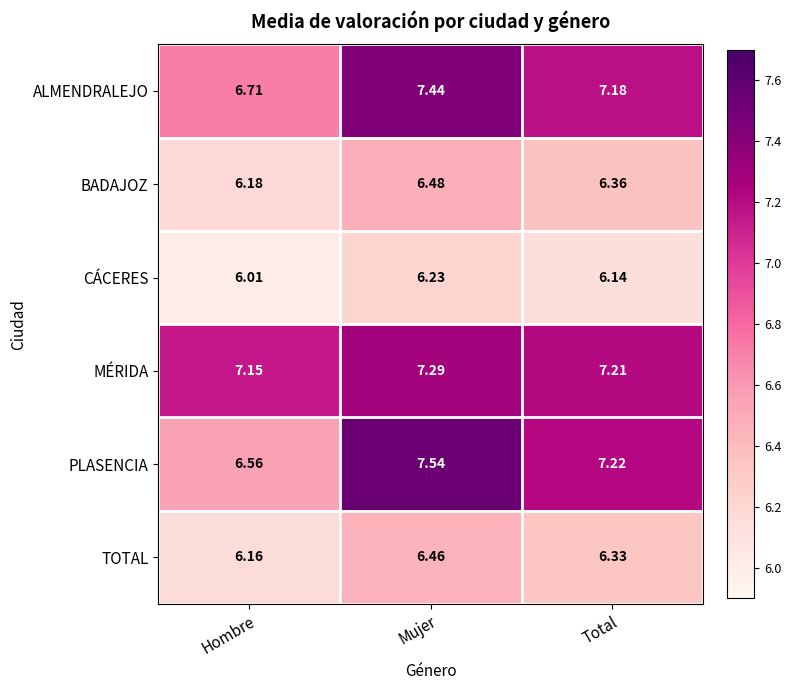

At which category is the sum across all series the highest?

Mujer